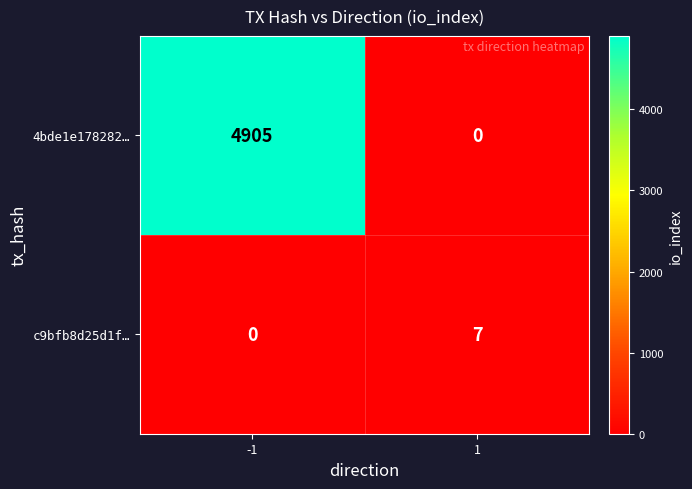

Reading left to right, transcribe all the data shown in this chart.

4bde1e178282…: -1=4905	1=0
c9bfb8d25d1f…: -1=0	1=7